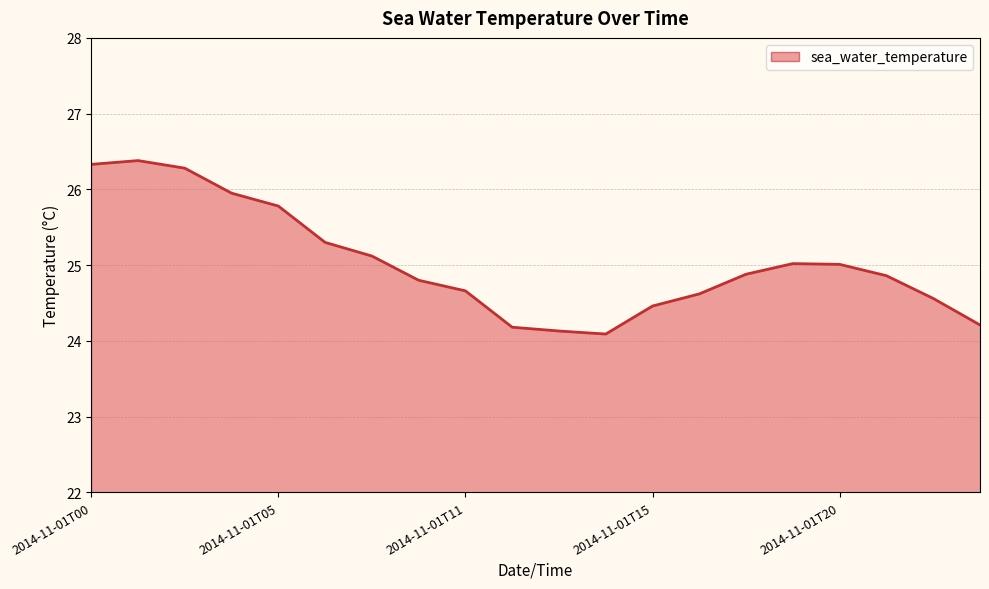

What is the difference between the maximum and minimum values?

2.3